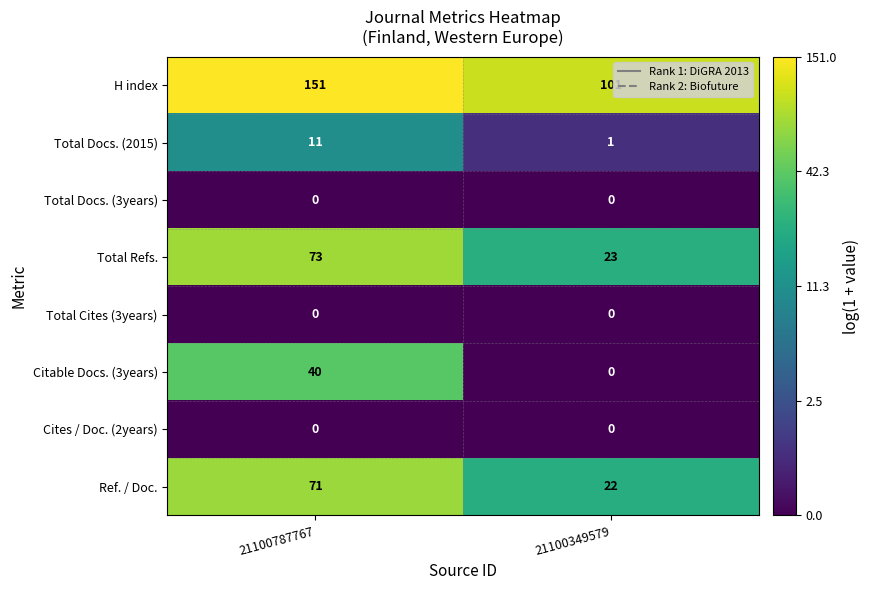

How many categories are shown in the chart?

2